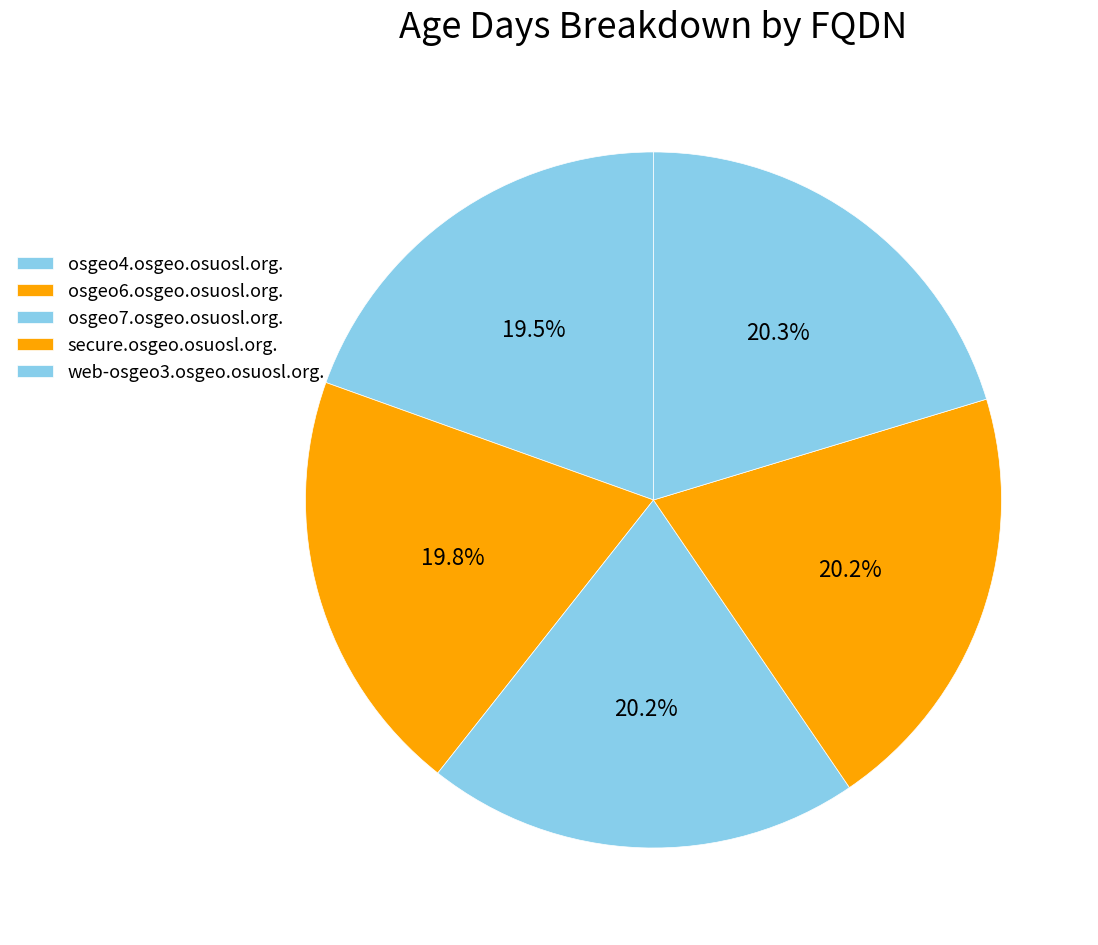

Do osgeo6.osgeo.osuosl.org. and web-osgeo3.osgeo.osuosl.org. together represent more than half of the pie?

No